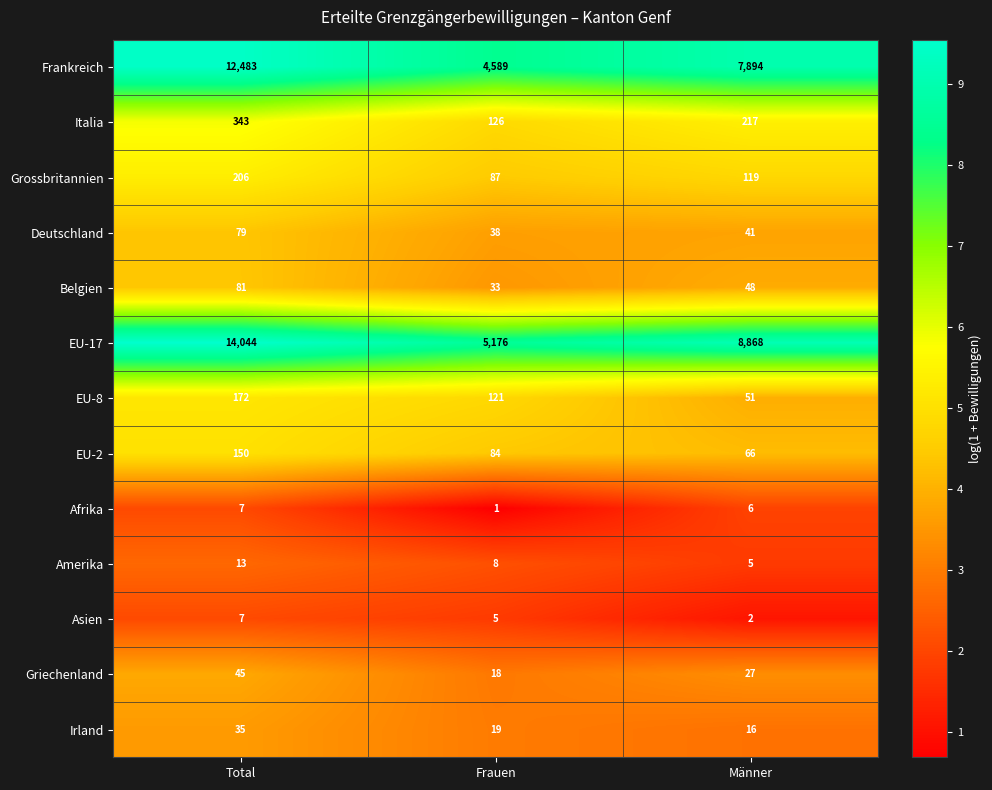

Is it true that Belgien equals 33 at Frauen?

True